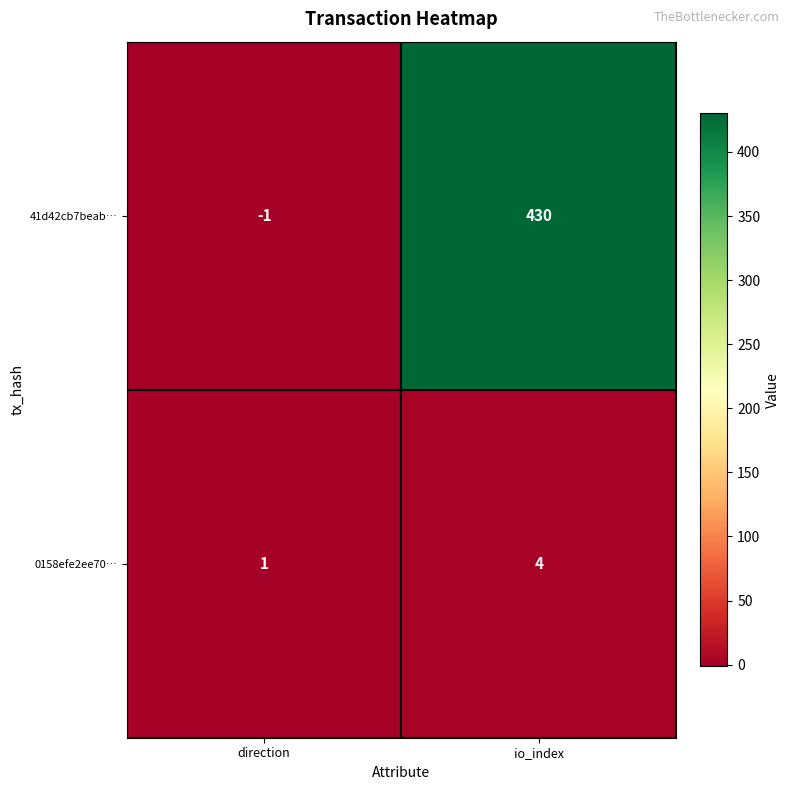

Which series has the largest total across all categories?

41d42cb7beab…